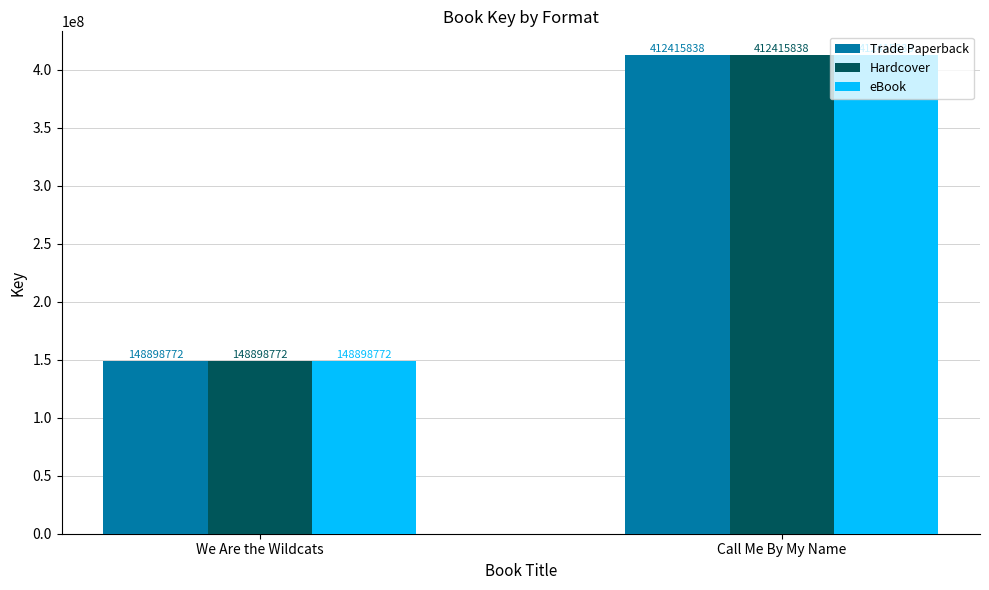

Is the value of Trade Paperback at We Are the Wildcats greater than the value of Hardcover at Call Me By My Name?

No